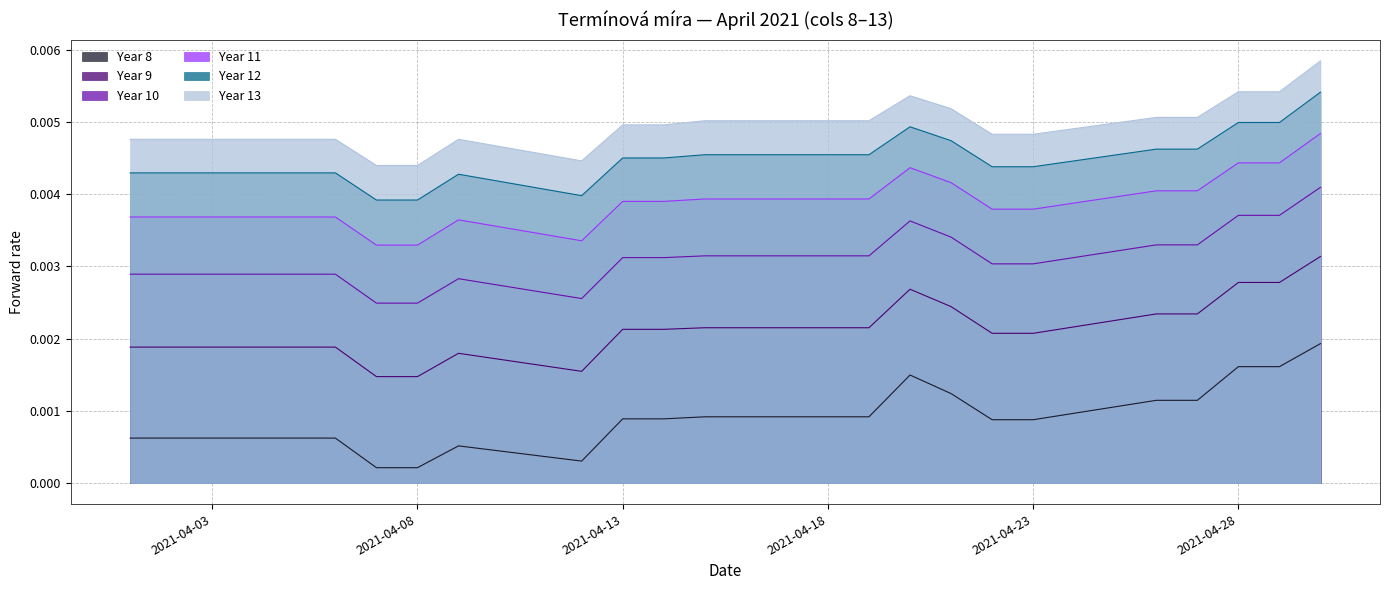

True or false: Year 10 and Year 13 intersect in this chart.

False